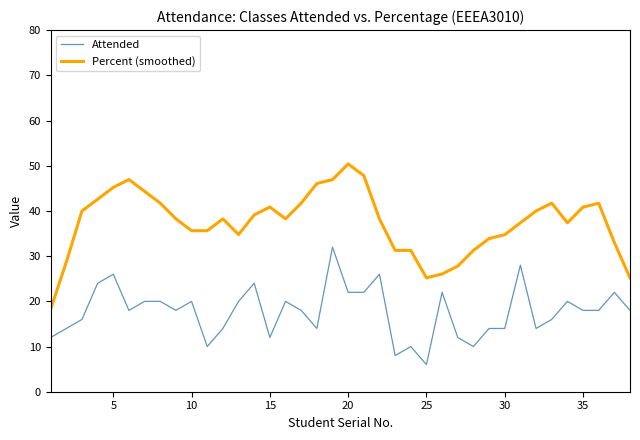

True or false: Attended and Percent (smoothed) cross at least once.

False